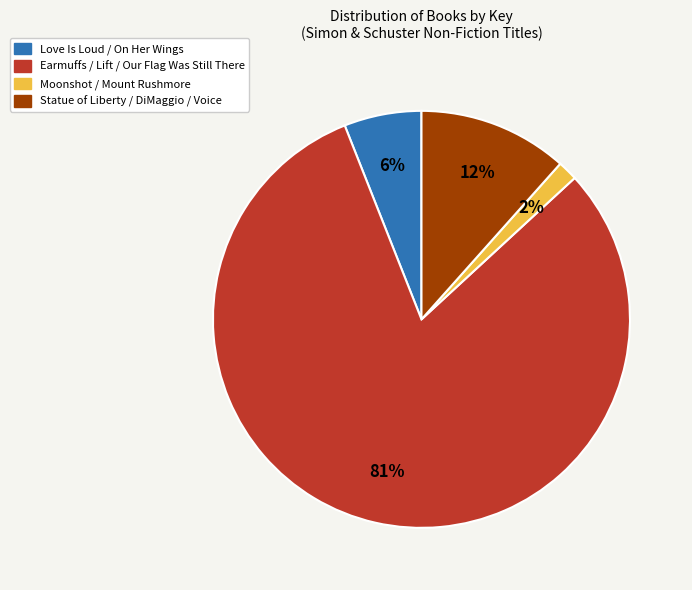

To the nearest percent, what is the combined percentage of Earmuffs / Lift / Our Flag Was Still There and Moonshot / Mount Rushmore?

82%